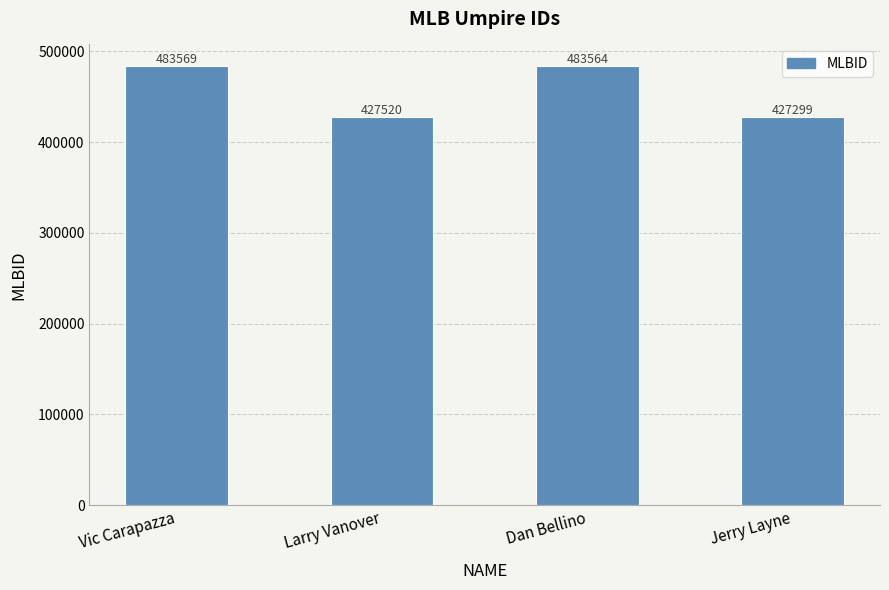

What is the ratio of the value at Jerry Layne to the value at Larry Vanover?

1.0